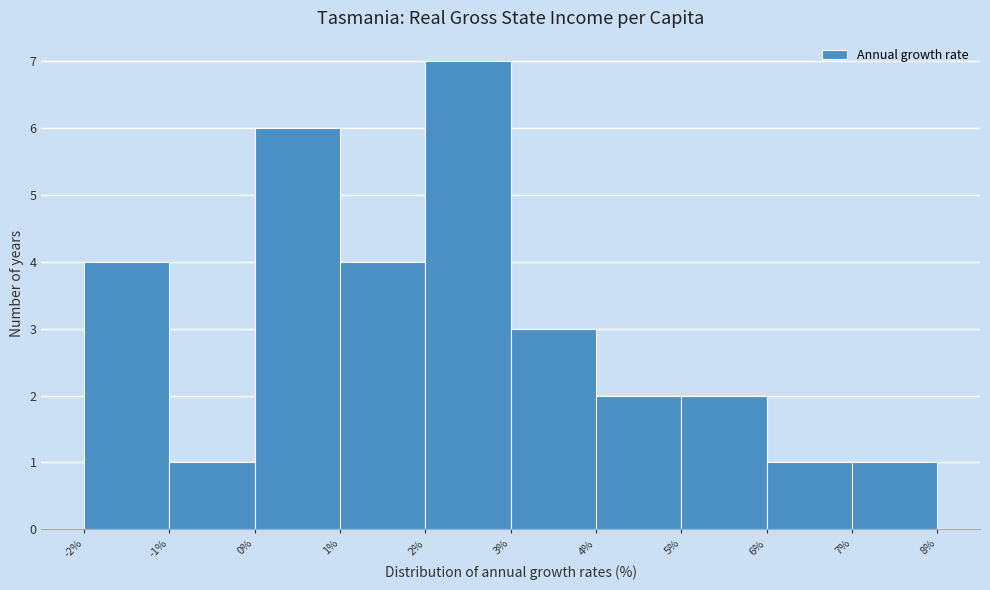

Reading right to left, extract all data points from this chart.

7%=1	6%=1	5%=2	4%=2	3%=3	2%=7	1%=4	0%=6	-1%=1	-2%=4